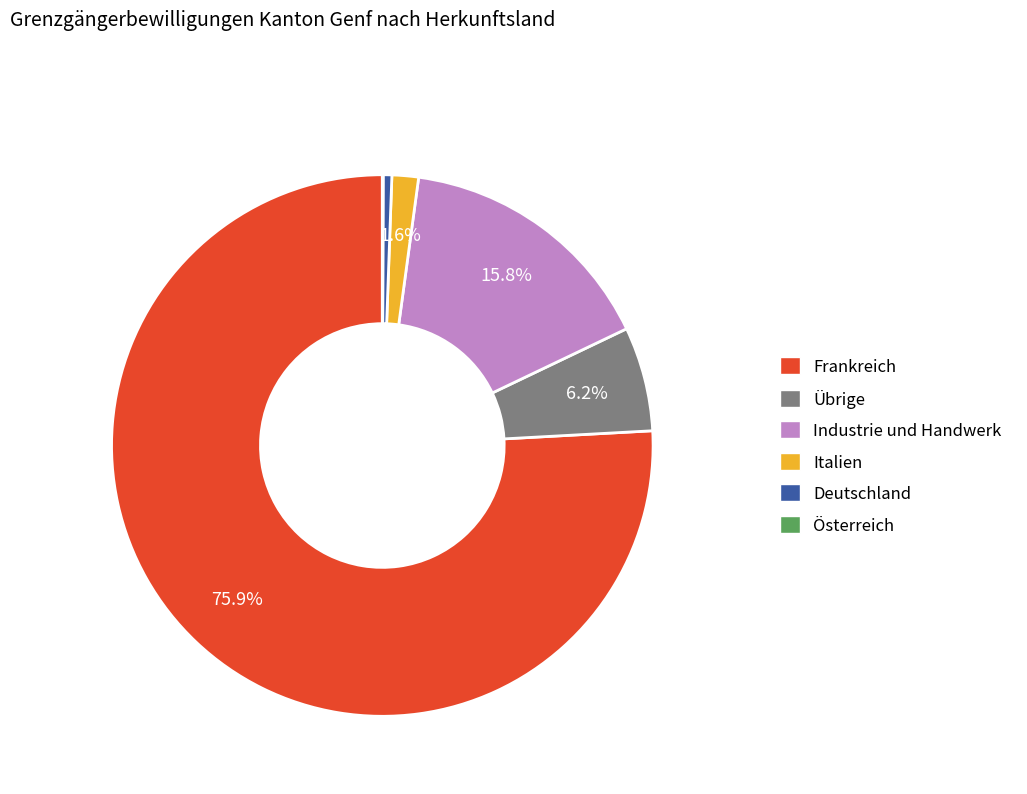

What is the ratio of the value at Deutschland to the value at Italien?

0.3